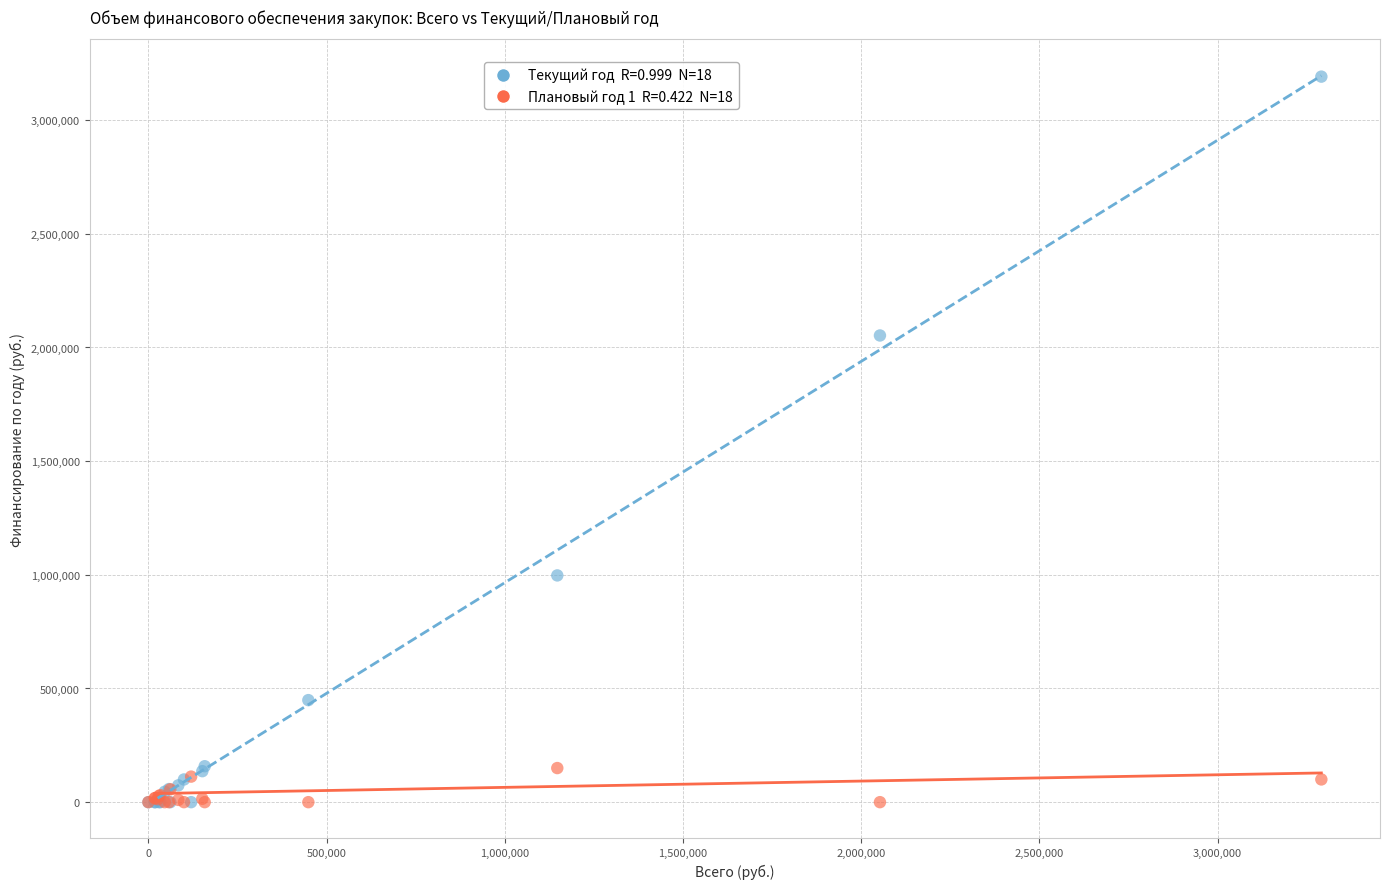

Across all series, what Y value is closest to 1595705?

2052813.0